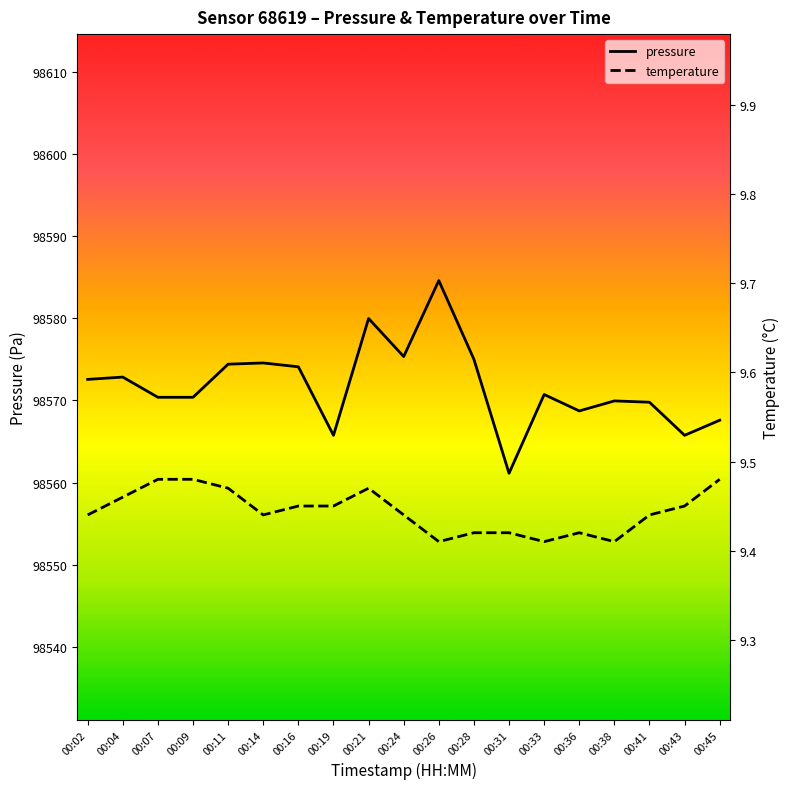

The pressure series shows 148723.4 at 00:09. True or false?

False